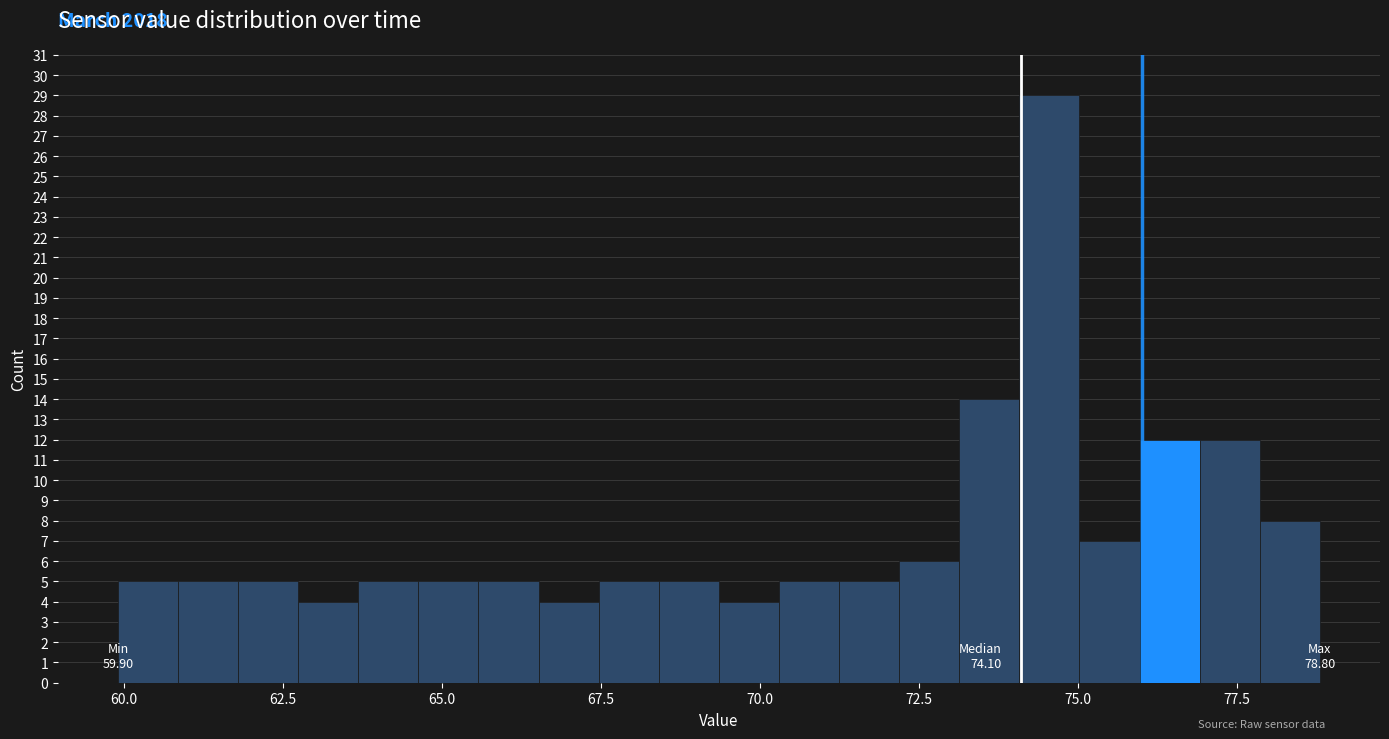

Read against the x-axis, roughly where is the centre of the tallest bar?

74.5